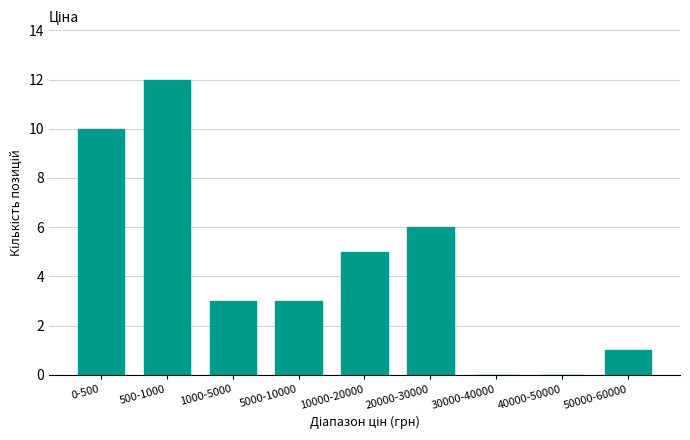

Reading right to left, what are all the values shown in this chart?

50000-60000=1	40000-50000=0	30000-40000=0	20000-30000=6	10000-20000=5	5000-10000=3	1000-5000=3	500-1000=12	0-500=10